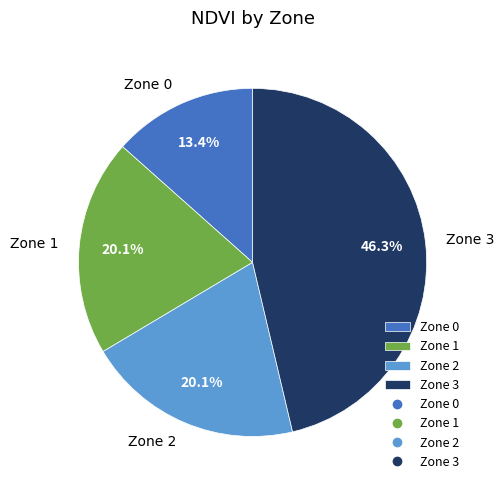

What is the smallest slice in the pie chart?

Zone 0